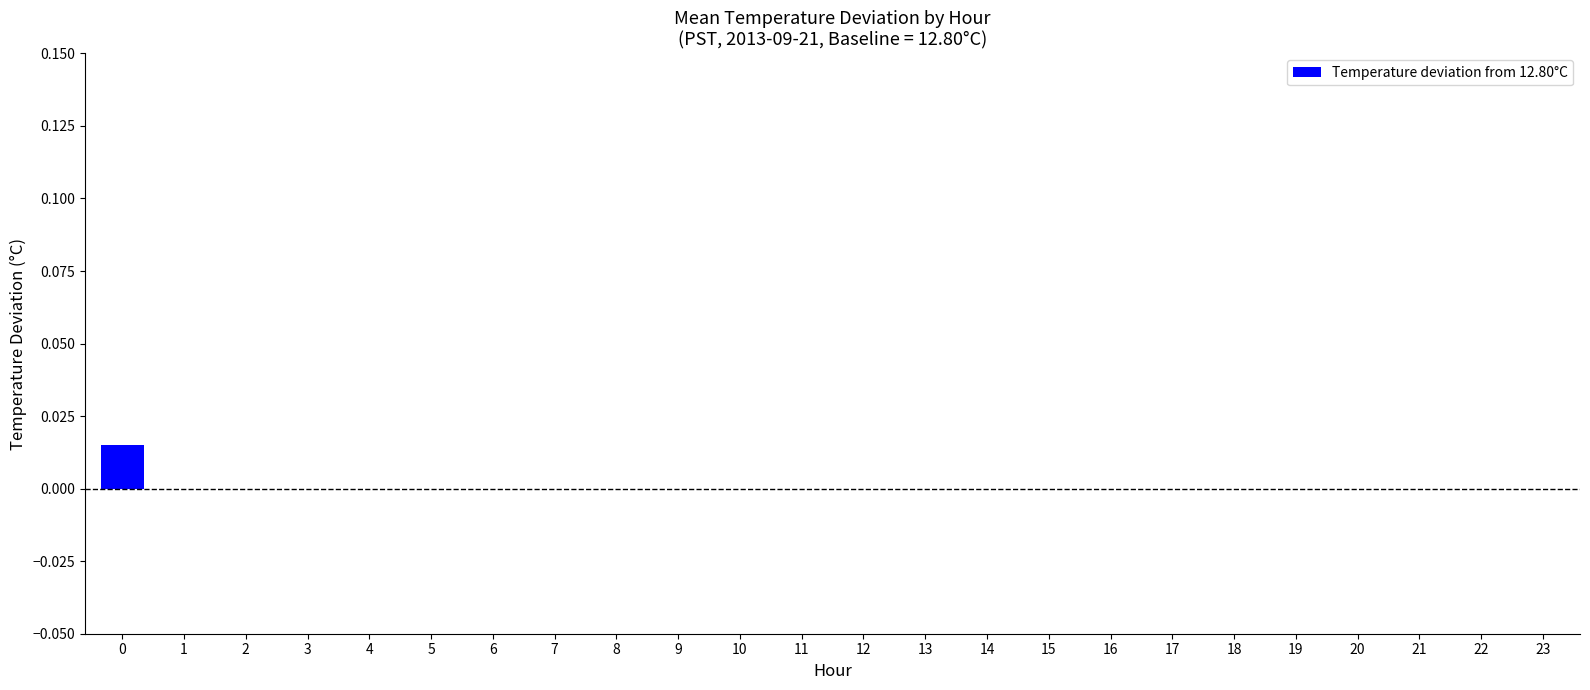

The chart shows a value of 0.0 at 3. True or false?

True